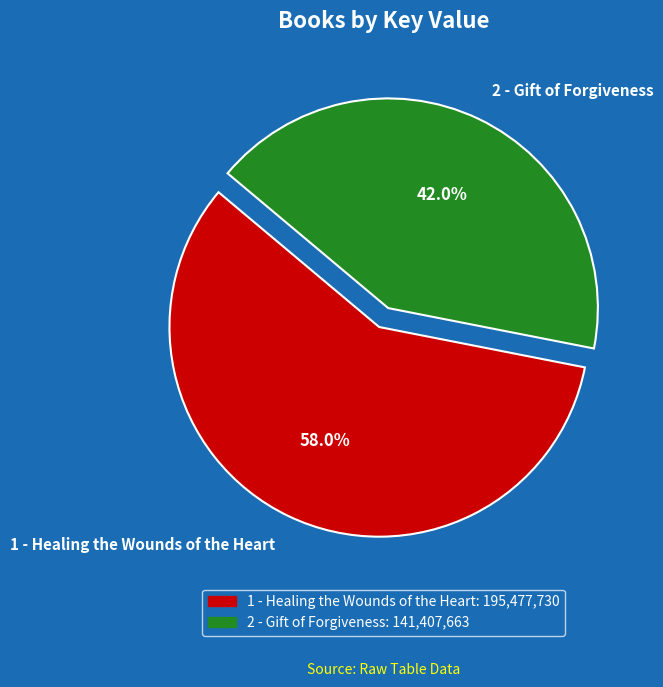

What percentage do 2 - Gift of Forgiveness and 1 - Healing the Wounds of the Heart together represent?

100.0%